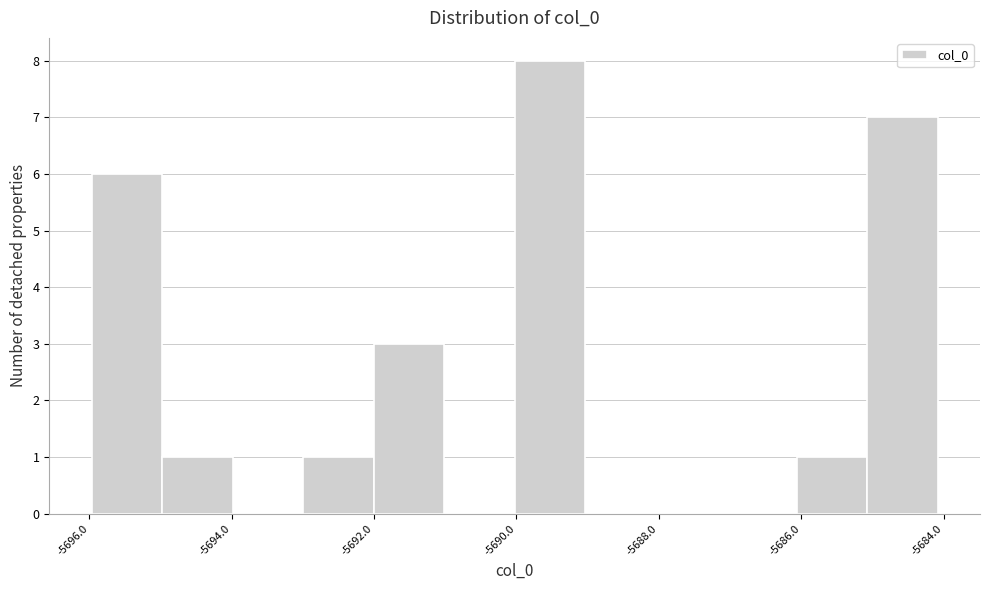

Over which range of the x-axis is the bar tallest?

-5690 to -5689